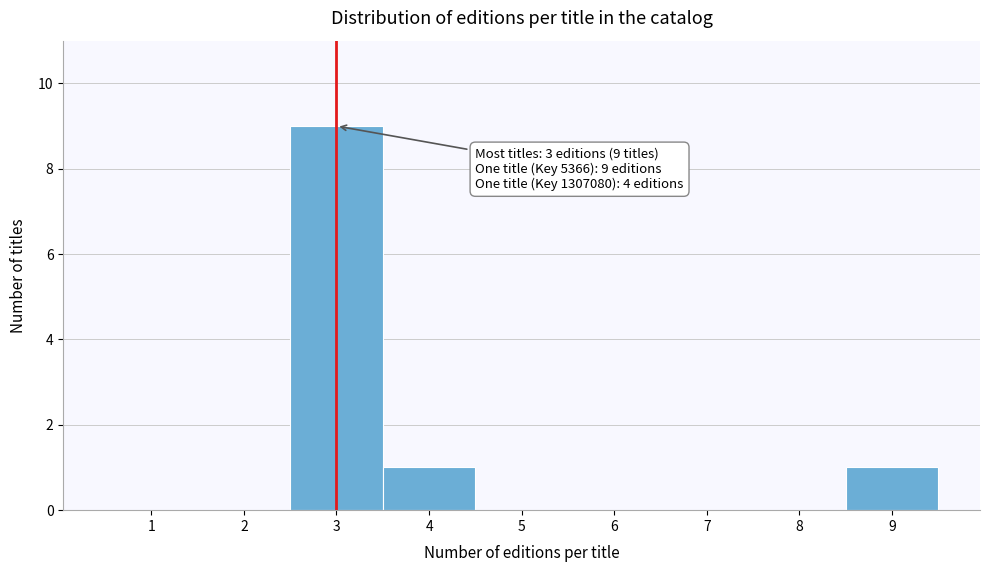

Over which range of the x-axis is the bar tallest?

2.5 to 3.5